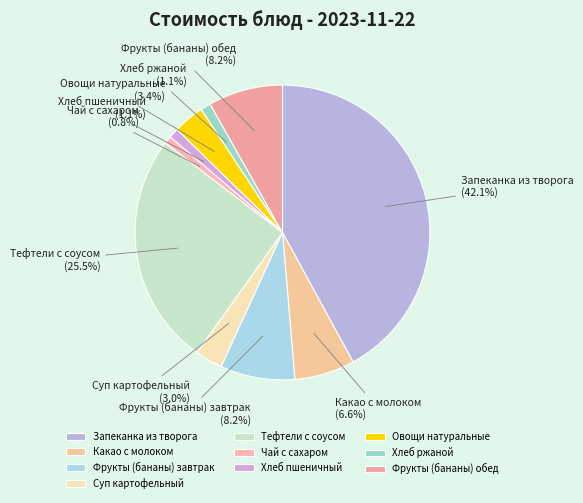

Which category has the biggest portion of the pie?

Запеканка из творога